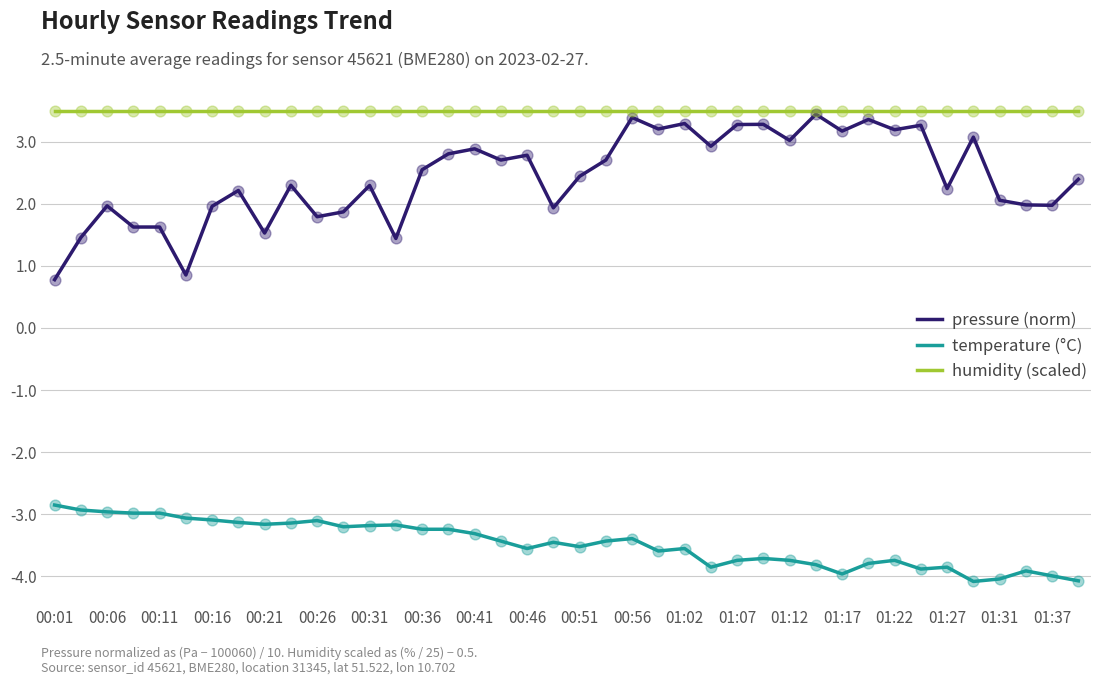

Which series has the largest total across all categories?

humidity (scaled)